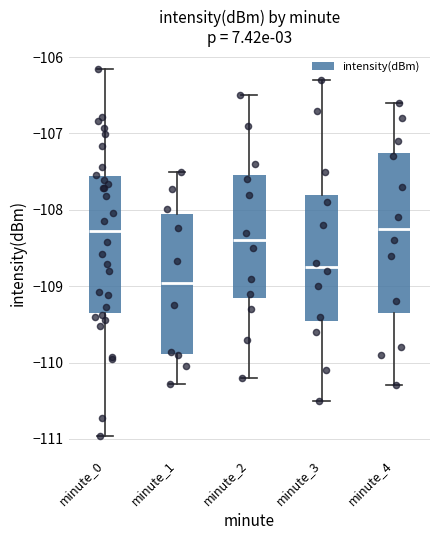

Reading left to right, read every box against the y-axis: the position of its median line, the range the box covers, and the ends of its whiskers. The values are not printed on the chart, so give them approximately, as read against the axis.

minute_0: median -108.3, box -109.3 to -107.6, whiskers -111.0 to -106.2
minute_1: median -109.0, box -109.9 to -108.0, whiskers -110.3 to -107.5
minute_2: median -108.4, box -109.1 to -107.5, whiskers -110.2 to -106.5
minute_3: median -108.7, box -109.4 to -107.8, whiskers -110.5 to -106.3
minute_4: median -108.2, box -109.3 to -107.2, whiskers -110.3 to -106.6